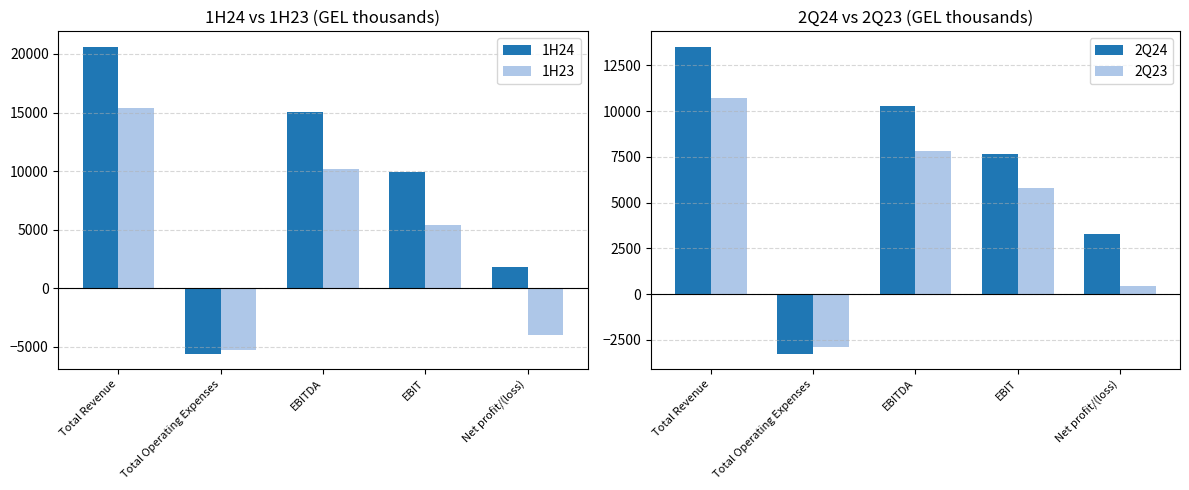

Rank the series at EBITDA from highest to lowest value.

1H24, 2Q24, 1H23, 2Q23